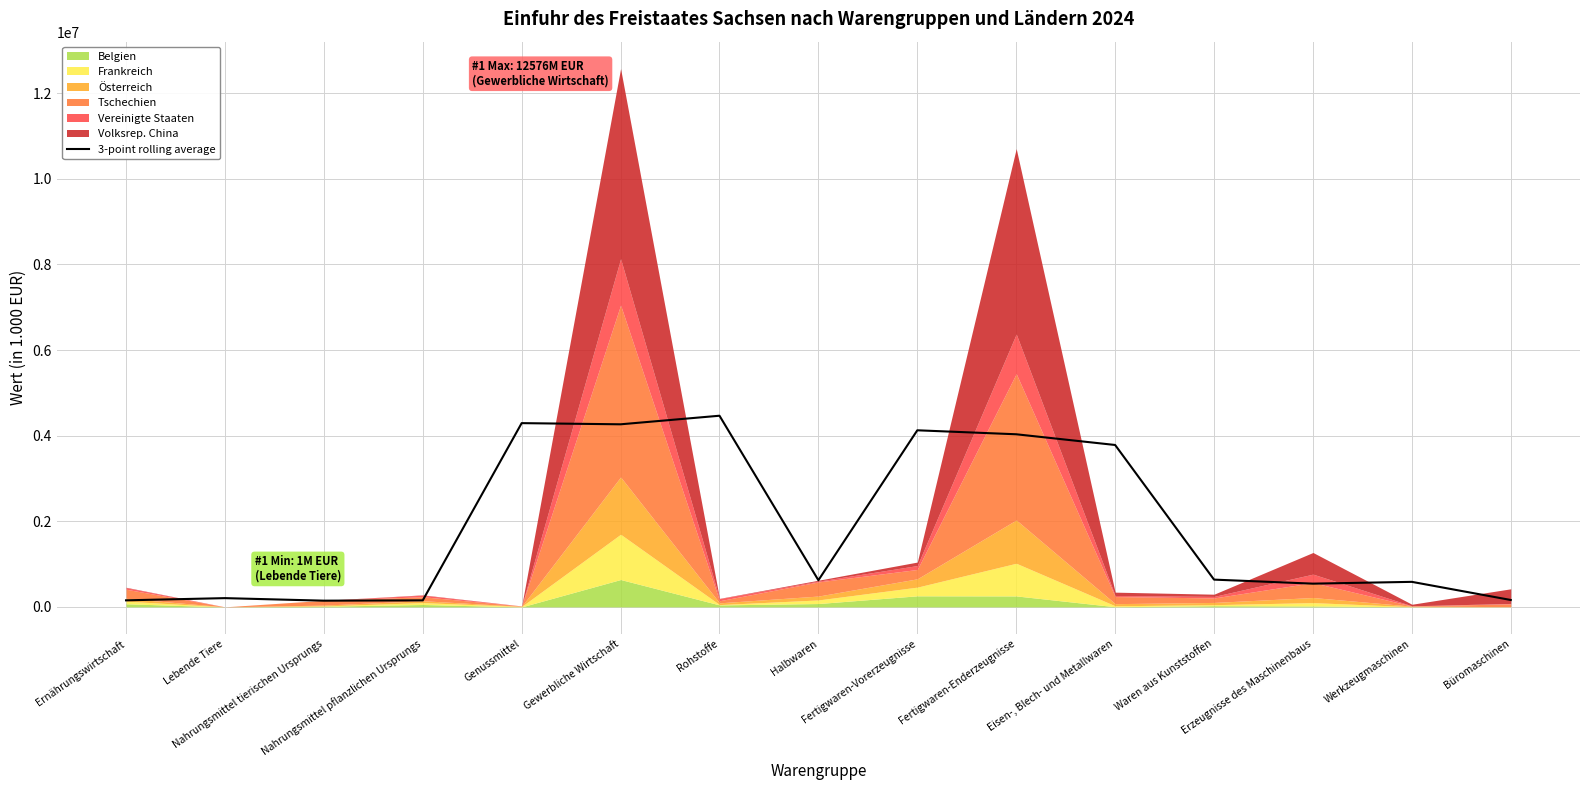

Reading right to left, what are all the values shown in this chart?

Büromaschinen=161380.3	Werkzeugmaschinen=585040.7	Erzeugnisse des Maschinenbaus=543061.0	Waren aus Kunststoffen=637336.0	Eisen-, Blech- und Metallwaren=3782755.7	Fertigwaren-Enderzeugnisse=4032937.3	Fertigwaren-Vorerzeugnisse=4125881.3	Halbwaren=623069.7	Rohstoffe=4466153.3	Gewerbliche Wirtschaft=4265839.0	Genussmittel=4293246.3	Nahrungsmittel pflanzlichen Ursprungs=152428.7	Nahrungsmittel tierischen Ursprungs=145460.7	Lebende Tiere=204666.3	Ernährungswirtschaft=153334.0